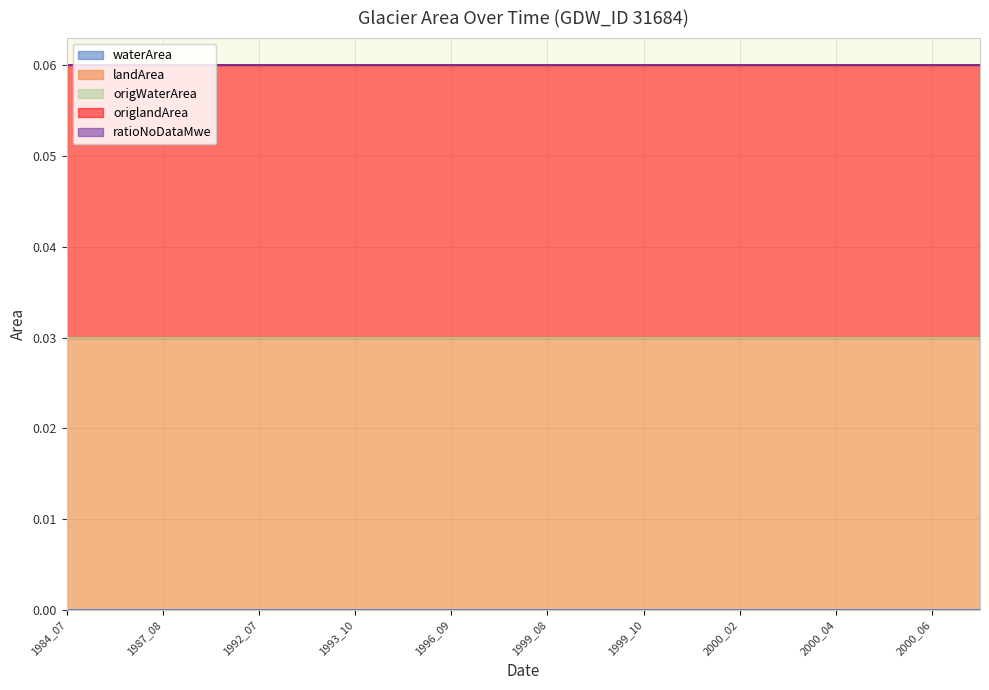

What are all the series names shown in the legend?

waterArea, landArea, origWaterArea, origlandArea, ratioNoDataMwe